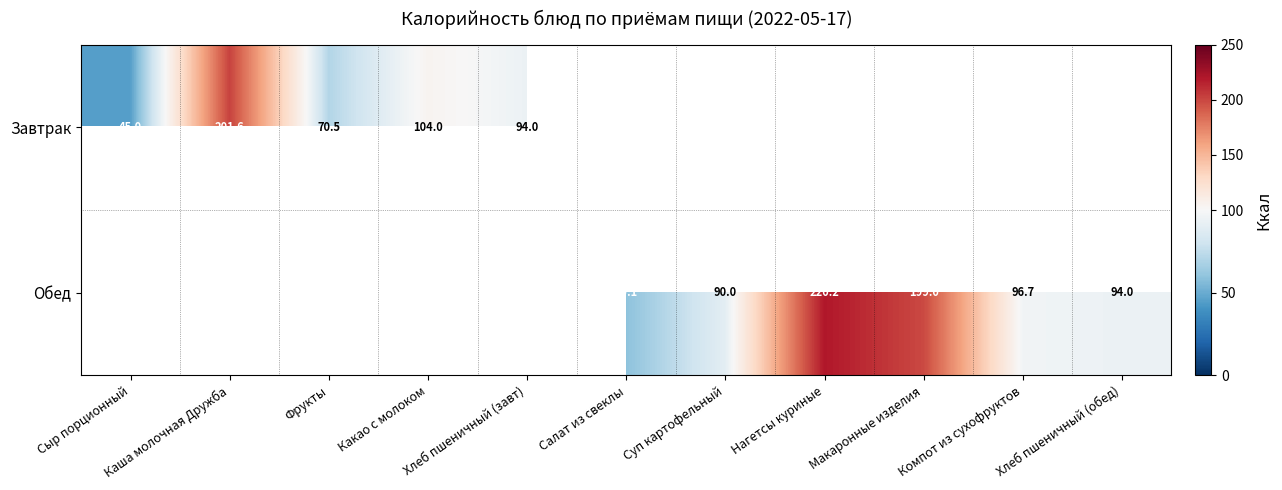

Between Фрукты and Хлеб пшеничный (завт), which is larger?

Хлеб пшеничный (завт)